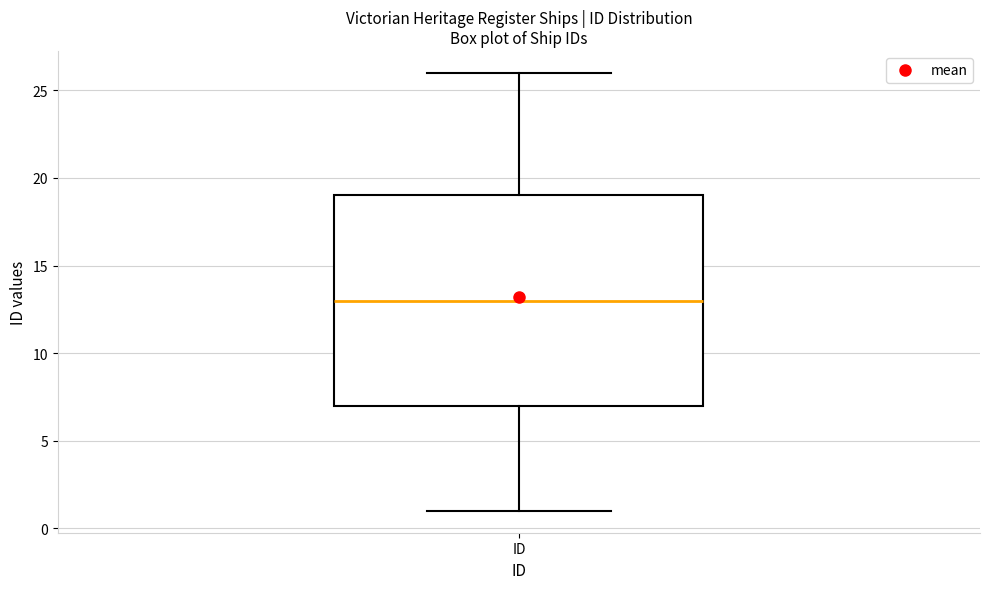

Where does the lower whisker of the box for ID end on the y-axis? The values are not printed on the chart, so give them approximately, as read against the axis.

1